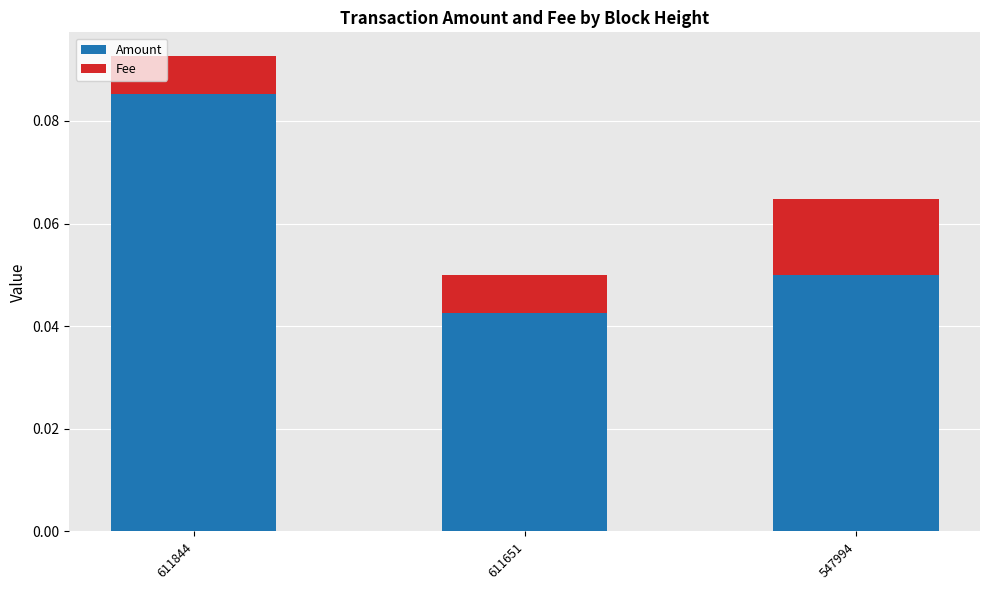

Where is Amount nearest to the value 0?

611651